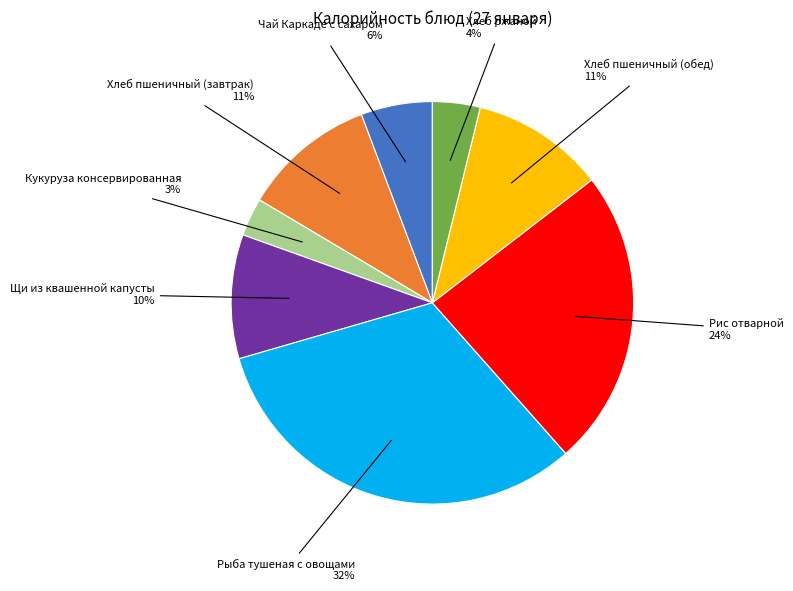

To the nearest percent, what is the average slice percentage?

12%